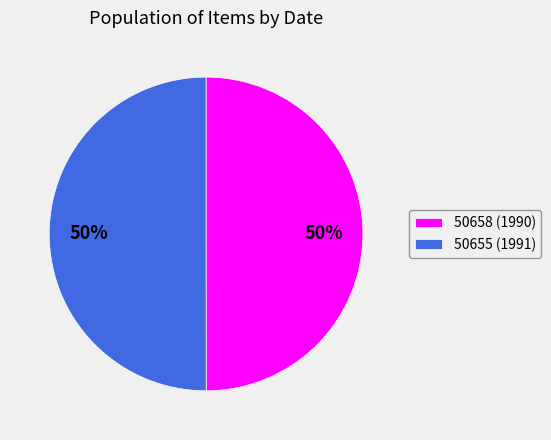

To the nearest percent, what percentage of the pie is 50658 (1990)?

50%